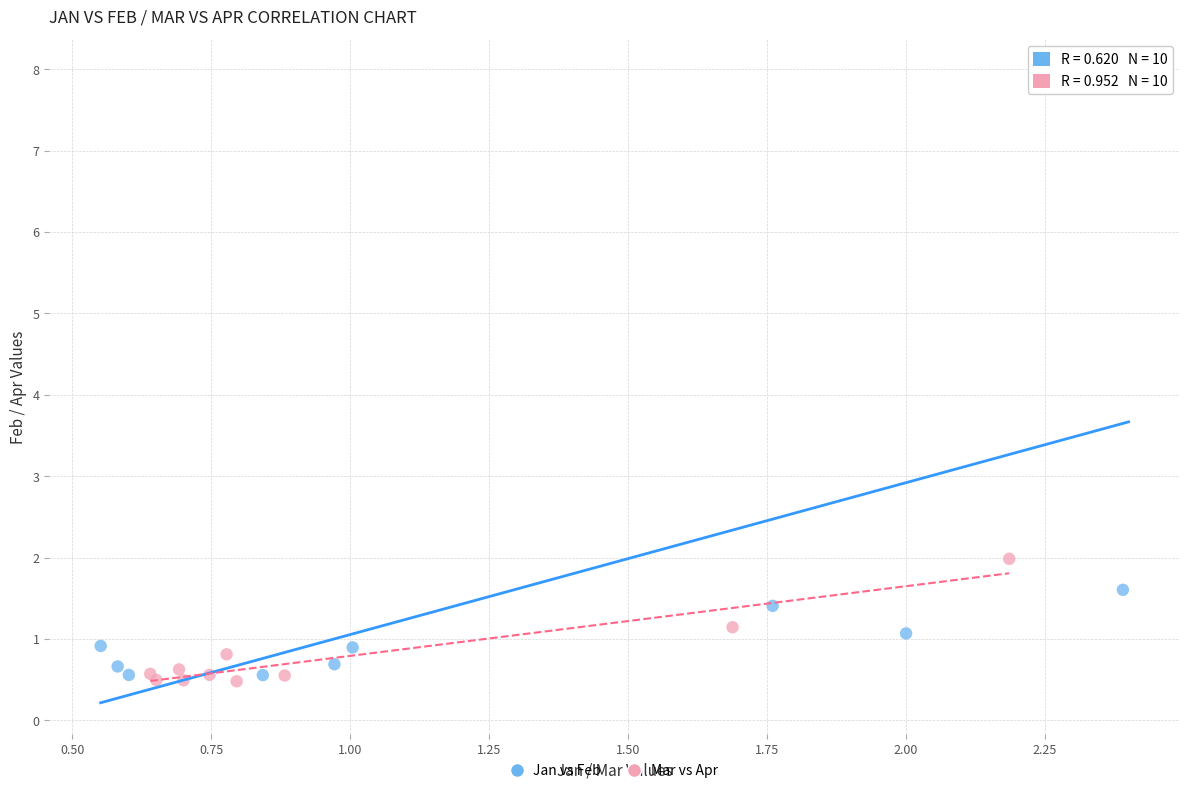

What are all the series names shown in the legend?

Jan vs Feb, Mar vs Apr